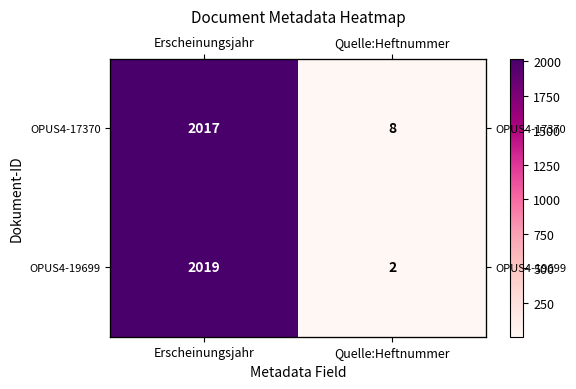

At which category does the chart reach its minimum across all series?

Quelle:Heftnummer